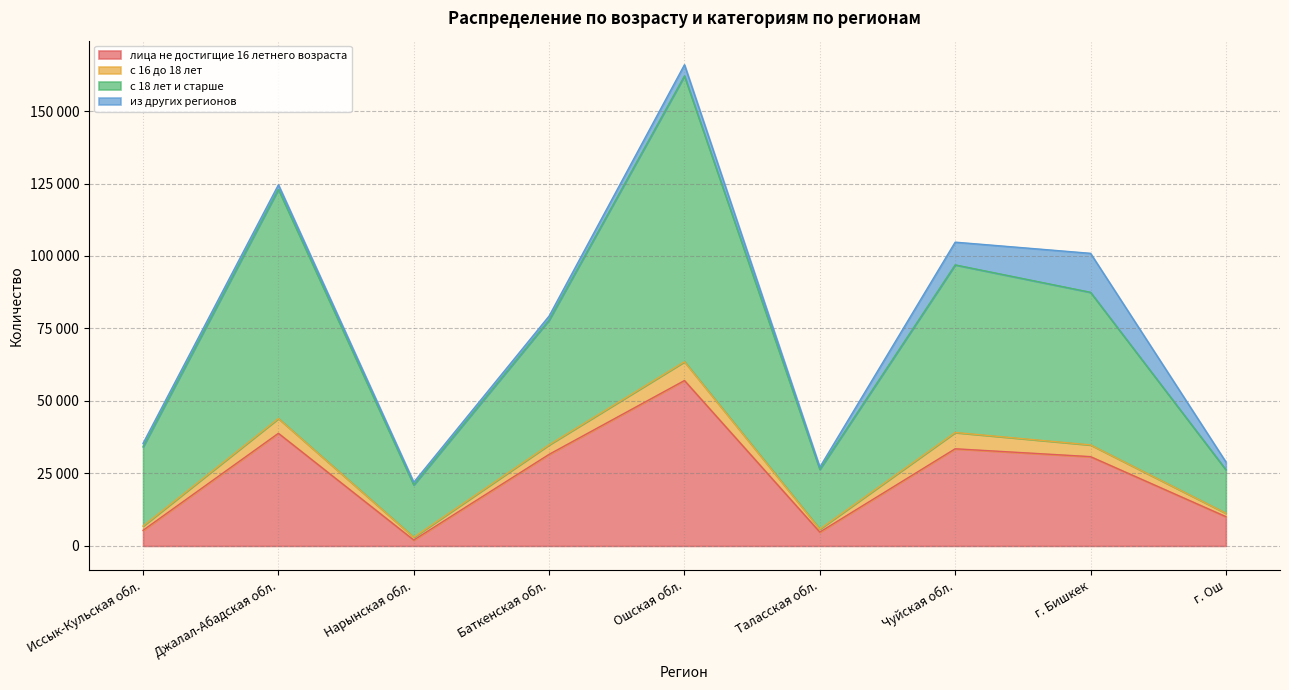

Where is лица не достигщие 16 летнего возраста nearest to the value 29543?

г. Бишкек